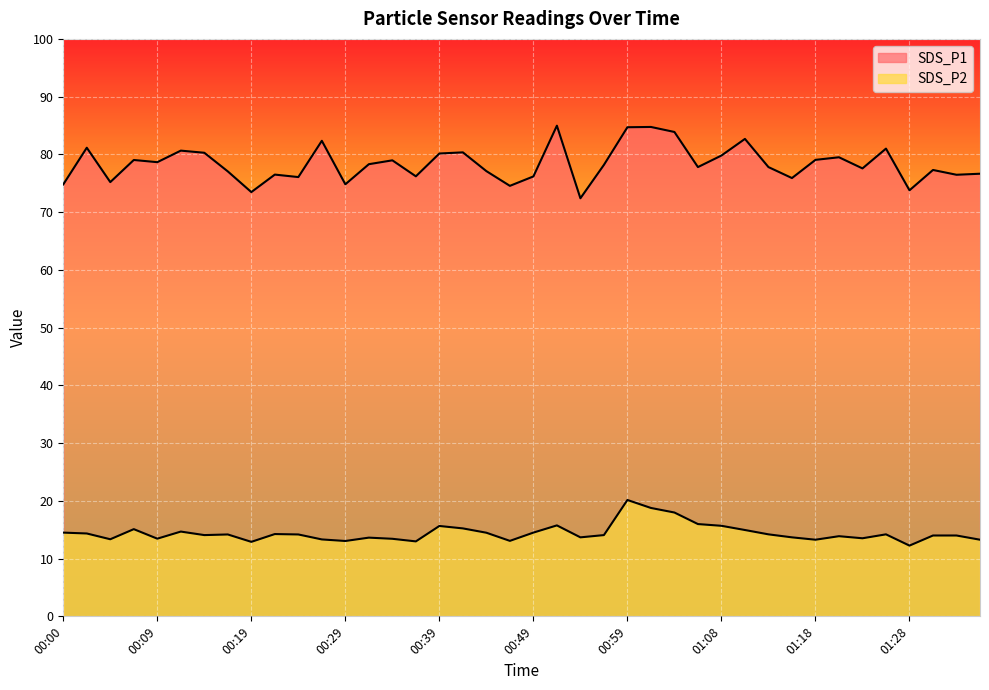

True or false: SDS_P2 has a value of 4.0 at 01:28.

False